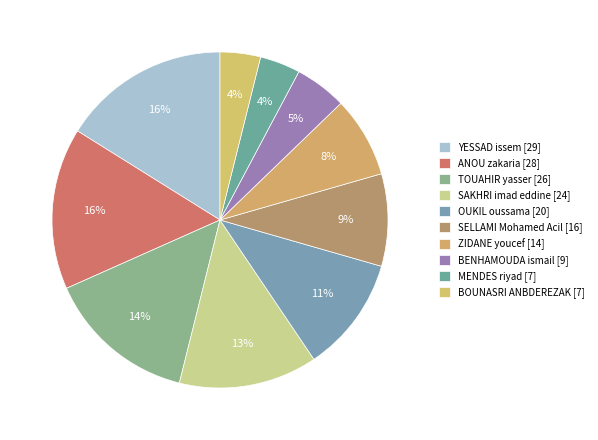

True or false: ZIDANE youcef accounts for 19% of the total.

False